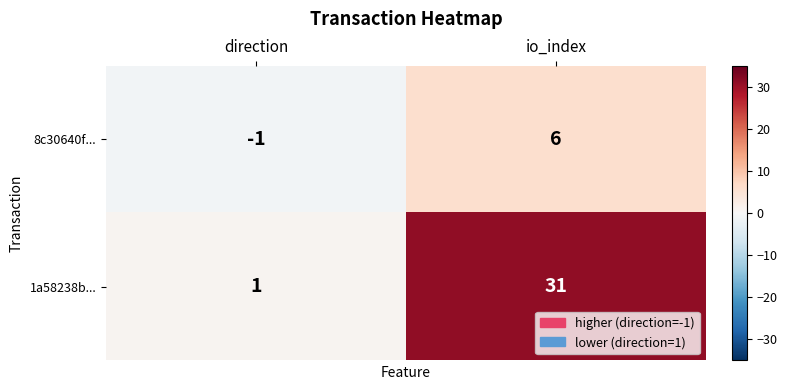

Count the number of categories in the chart.

2